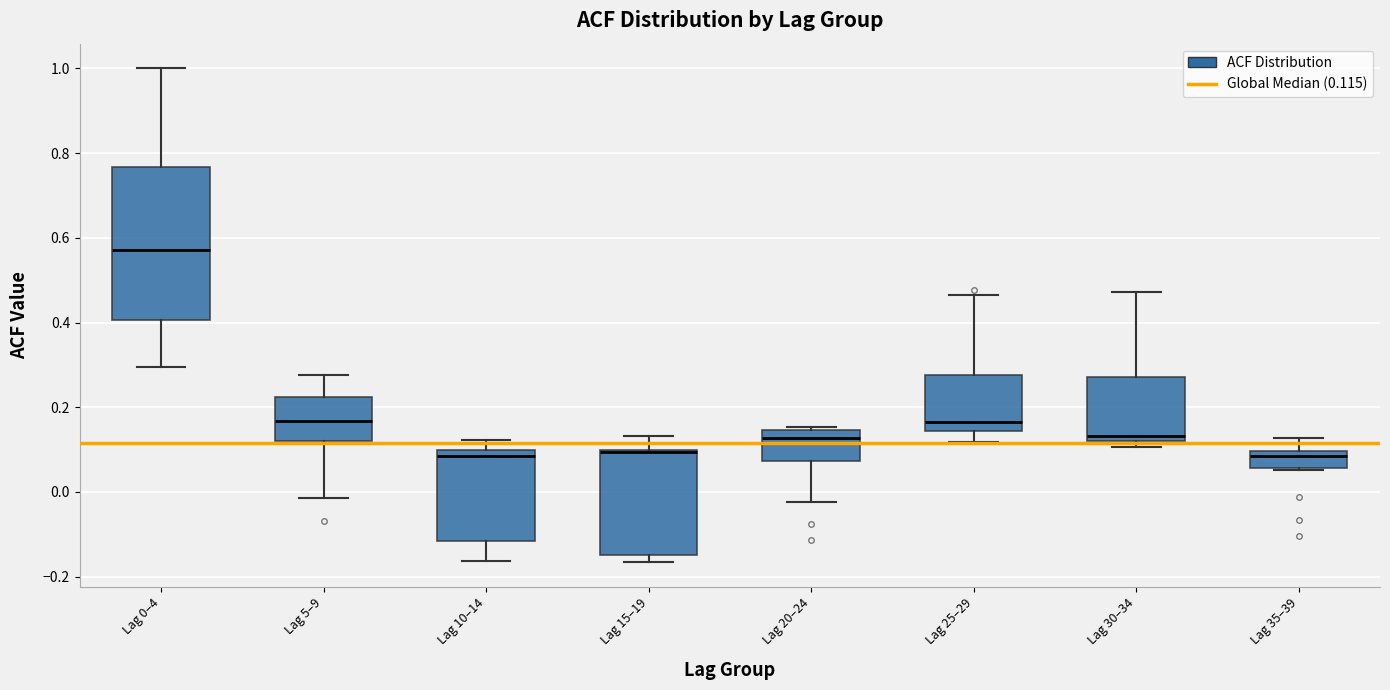

Which box is the tallest, from its lower edge to its upper edge?

Lag 0–4